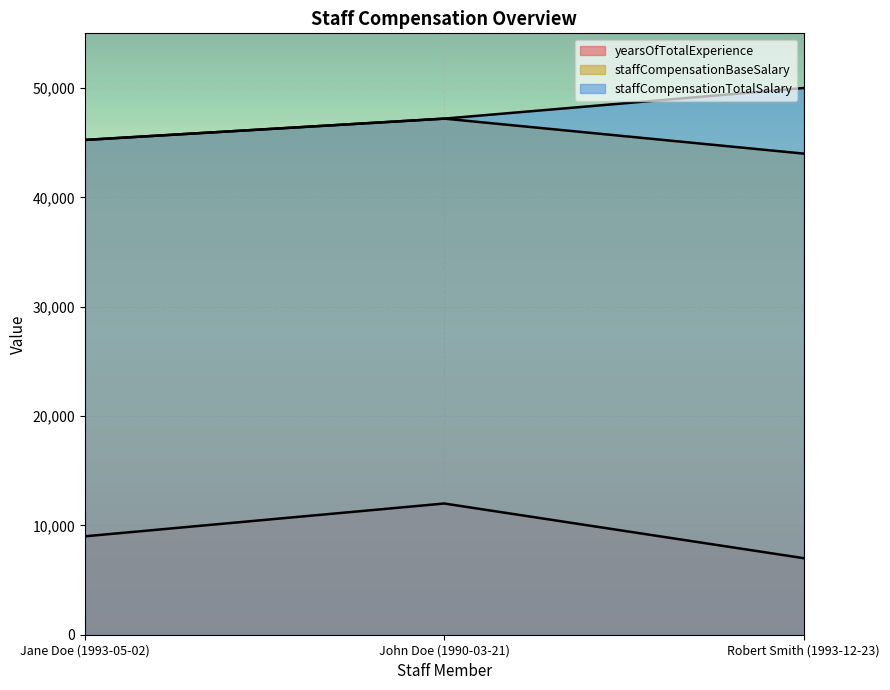

Is it true that yearsOfTotalExperience equals 1819 at Jane Doe (1993-05-02)?

False